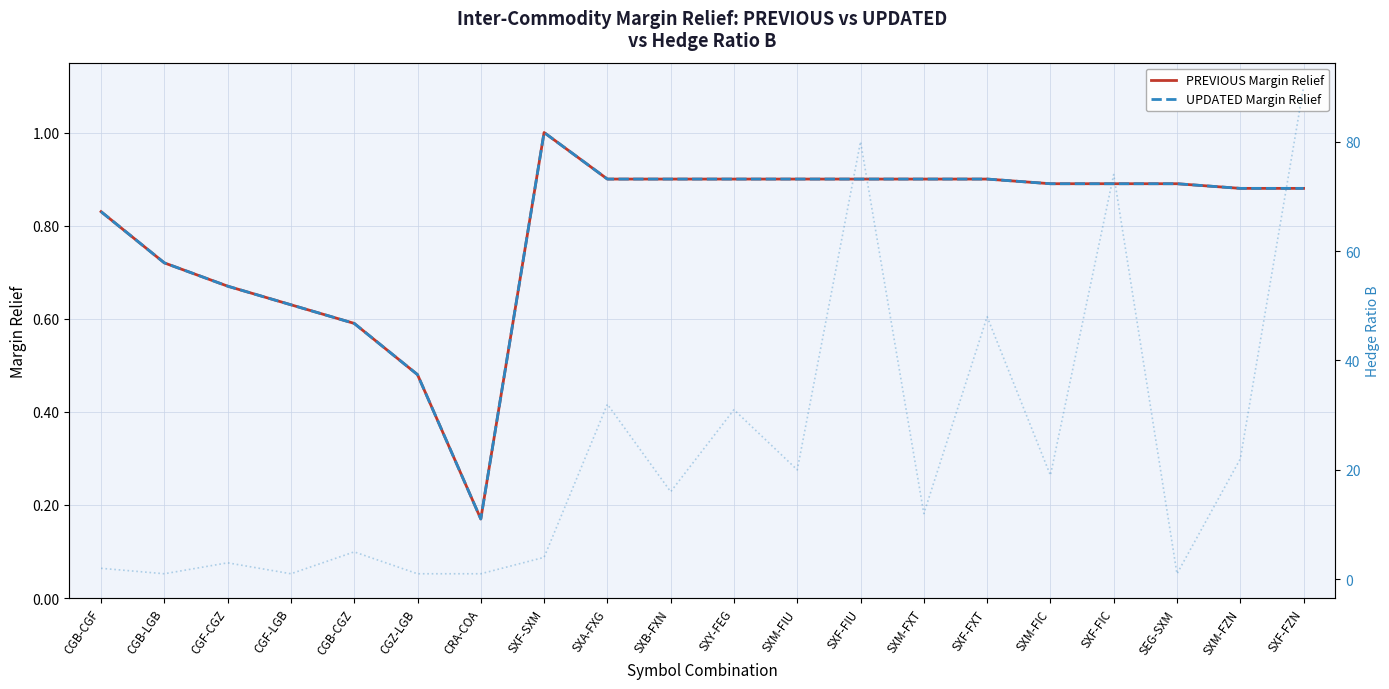

Rank the categories by Hedge Ratio B value from highest to lowest.

SXF-FZN, SXF-FIU, SXF-FIC, SXF-FXT, SXA-FXG, SXY-FEG, SXM-FZN, SXM-FIU, SXM-FIC, SXB-FXN, SXM-FXT, CGB-CGZ, SXF-SXM, CGF-CGZ, CGB-CGF, CGB-LGB, CGF-LGB, CGZ-LGB, CRA-COA, SEG-SXM